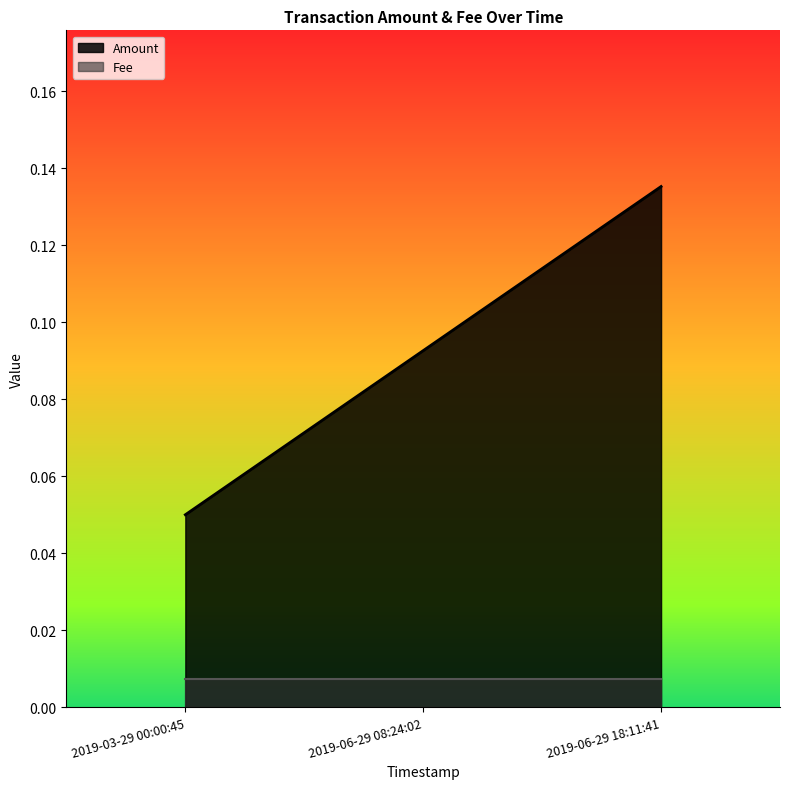

Rank the categories by Amount value from highest to lowest.

2019-06-29 18:11:41, 2019-06-29 08:24:02, 2019-03-29 00:00:45